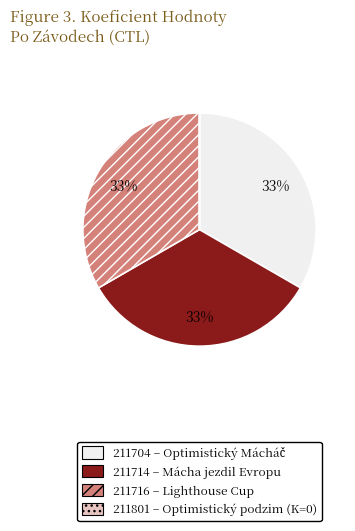

Approximately how many times larger is the value at 211716 compared to 211714?

1.0